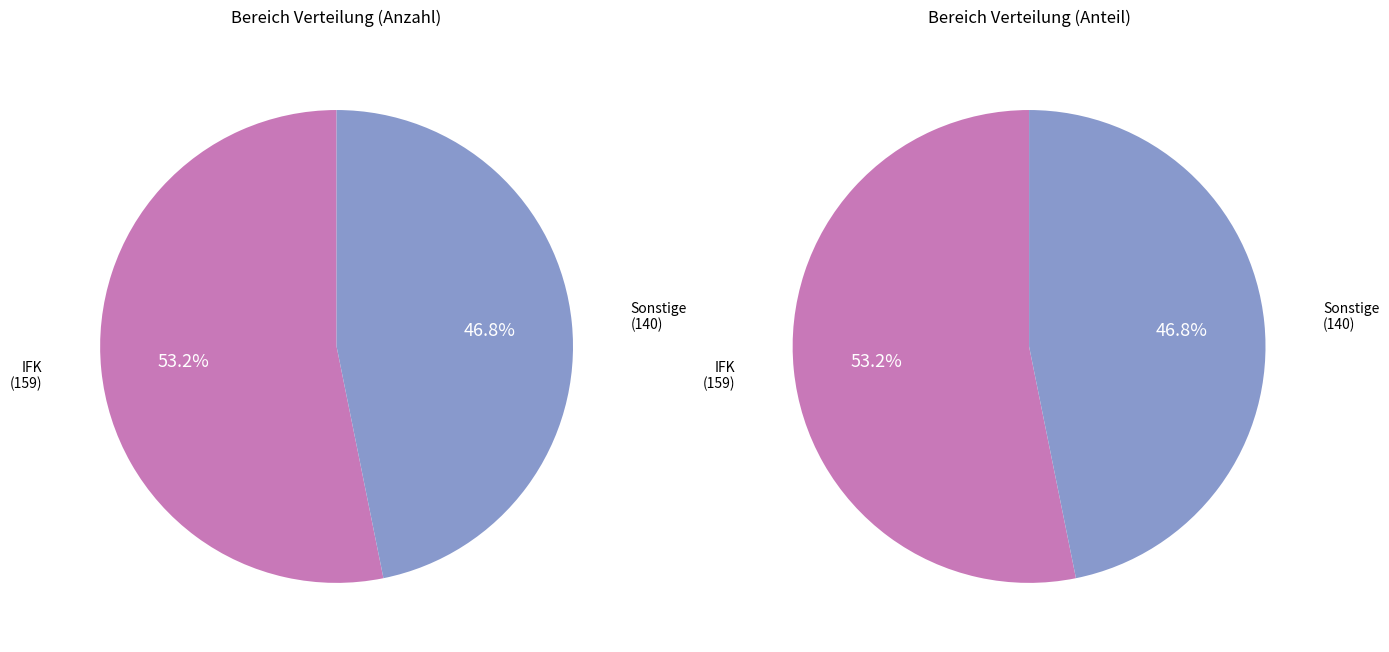

To the nearest percent, what portion does IFK represent?

53%